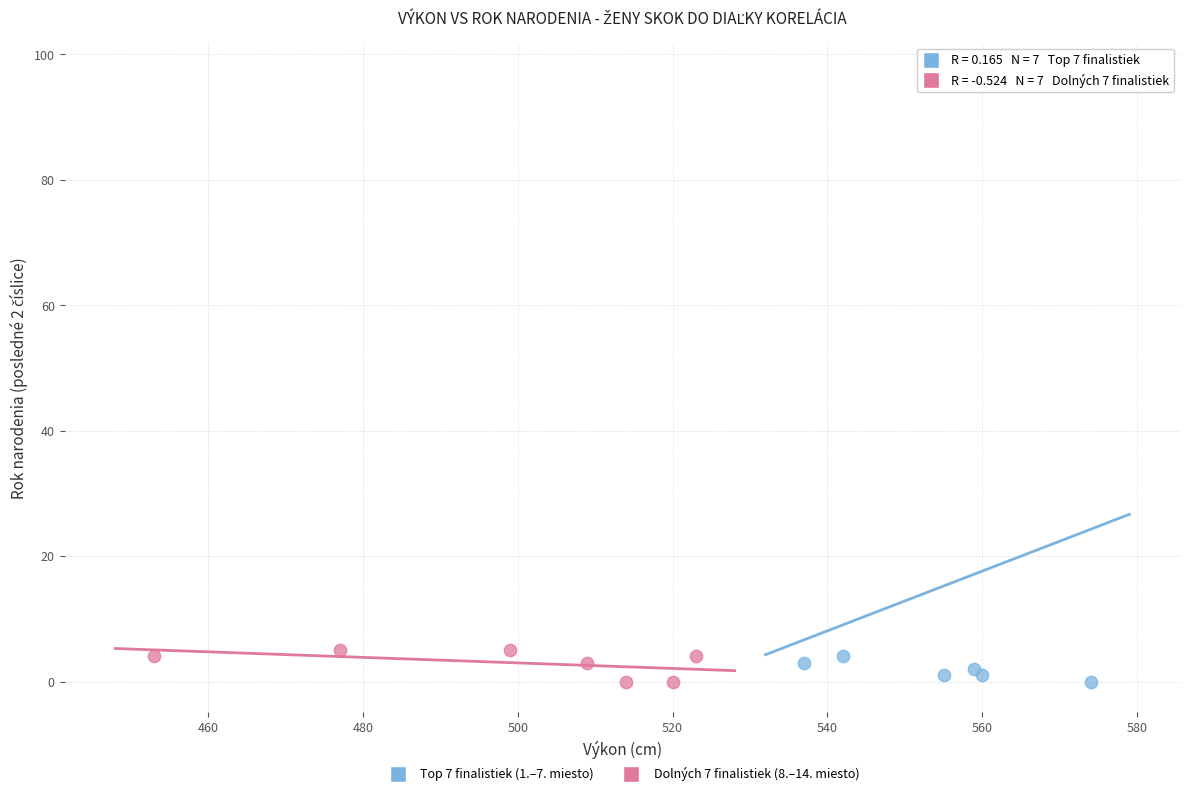

Which series contains the highest Y value?

Top 7 finalistiek (1.–7. miesto)